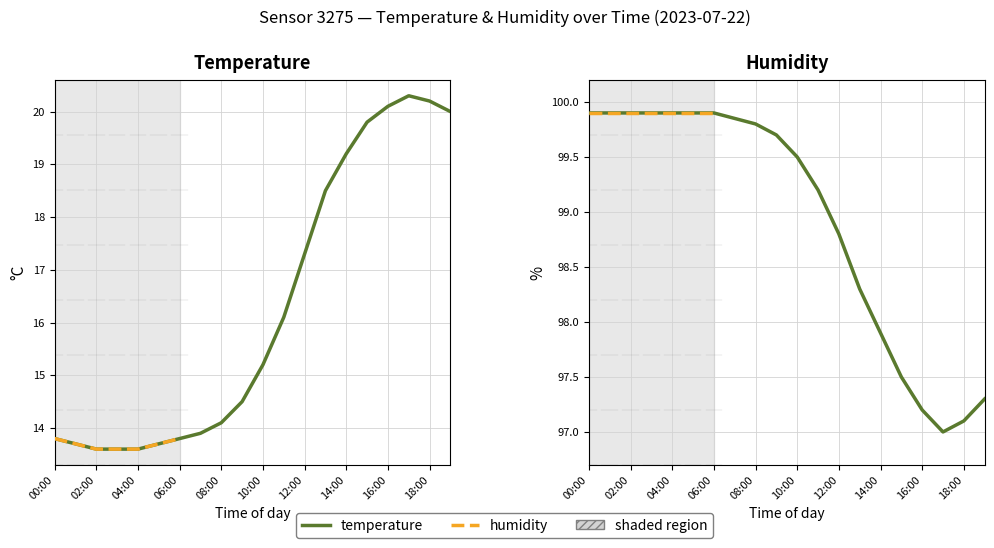

What position from the left is 10:00?

11